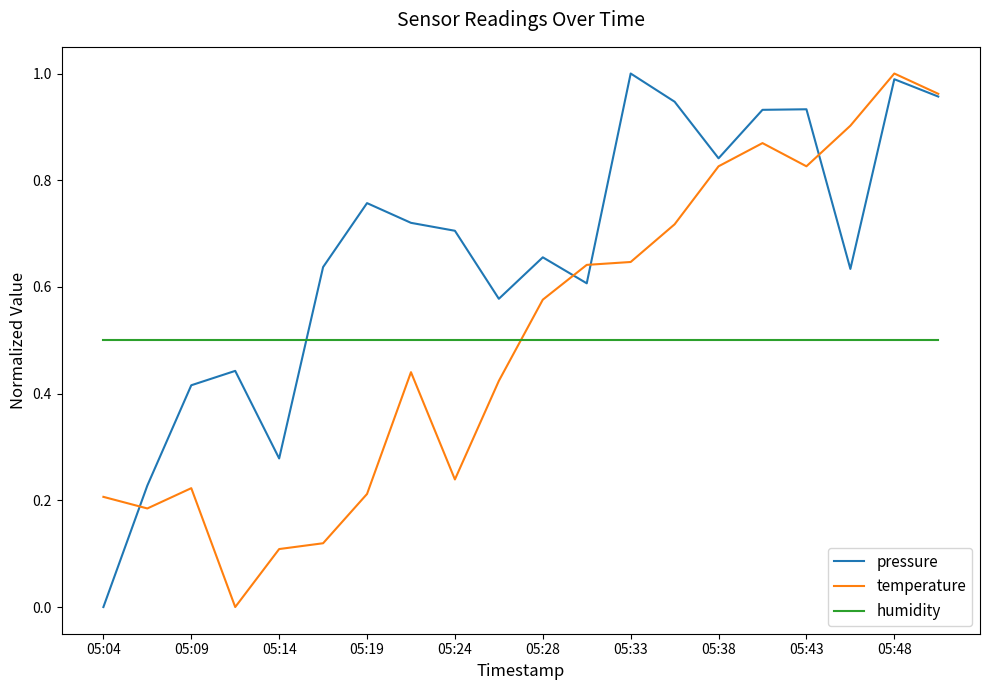

What is the average value of the temperature series?

0.5